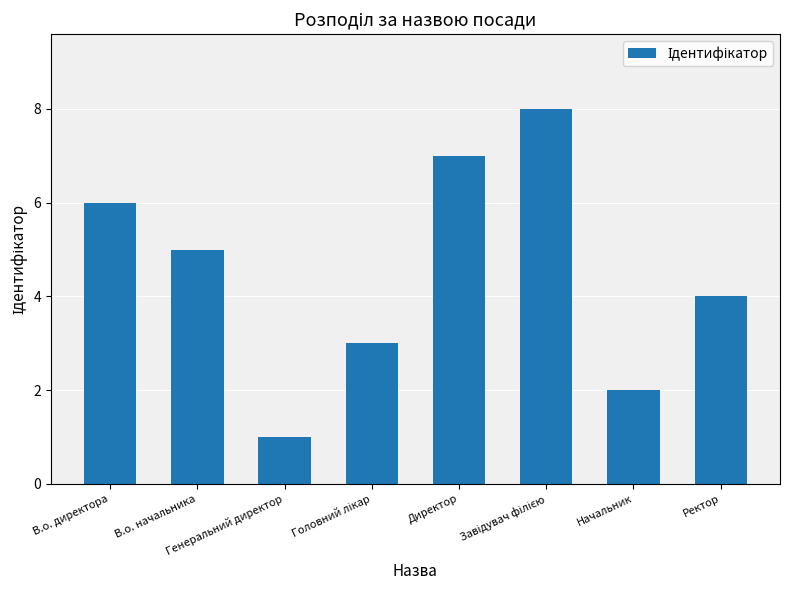

What is the sum of all values?

36